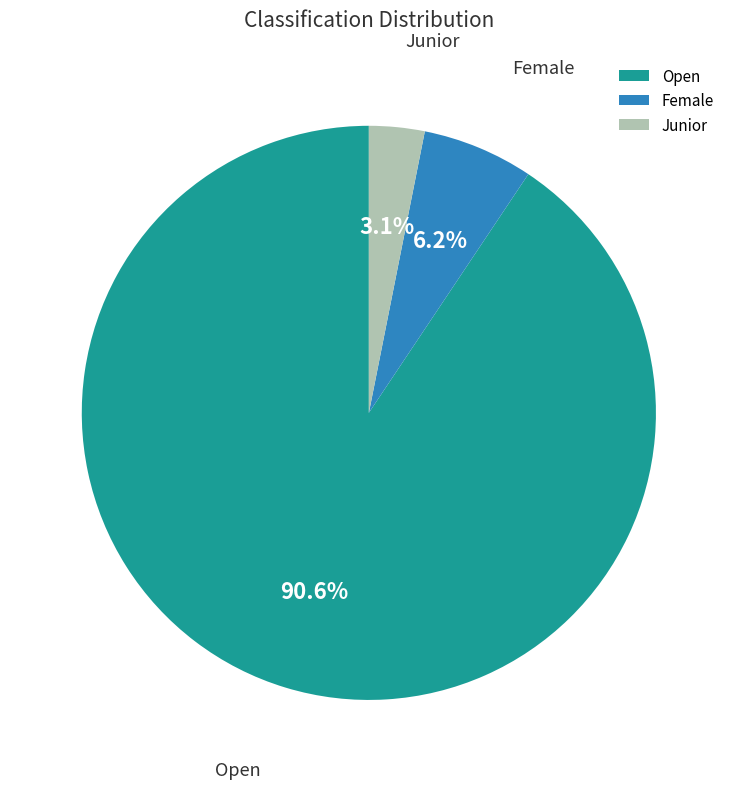

What portion of the pie excludes Junior?

96.9%